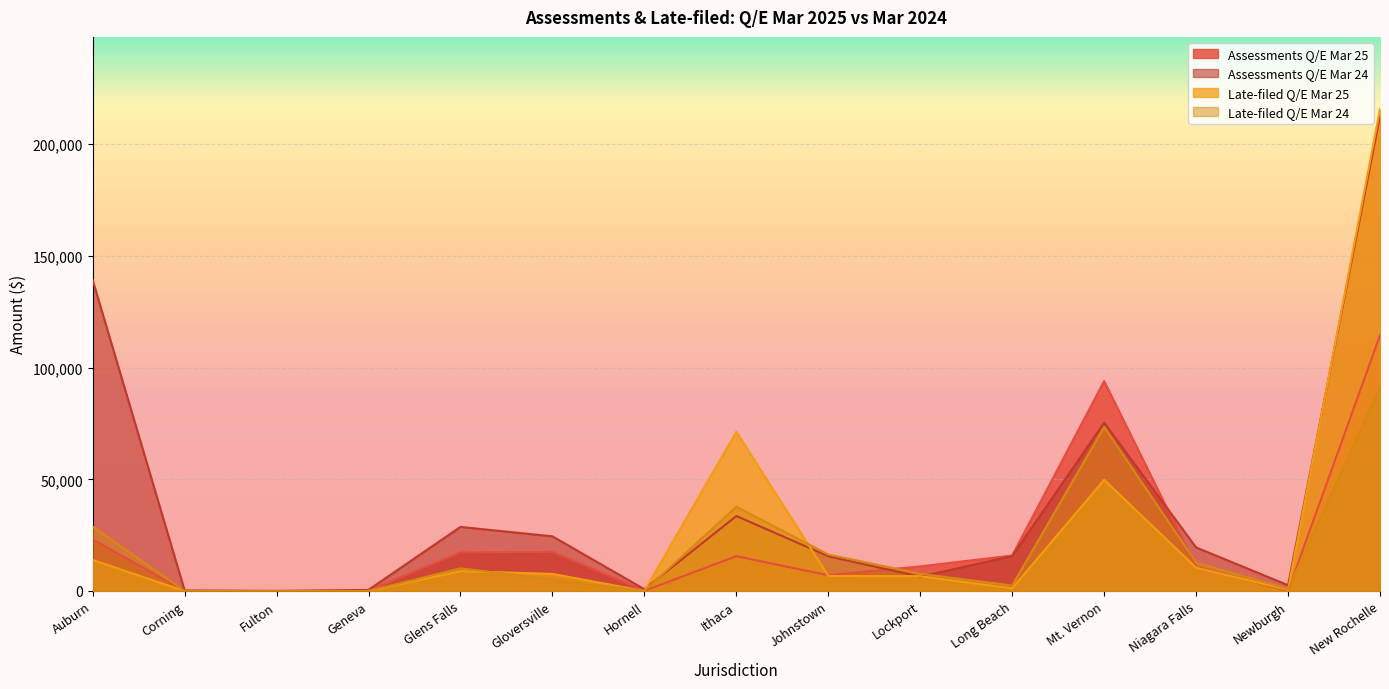

How many interior local valleys does the Late-filed Q/E Mar 25 series have?

3